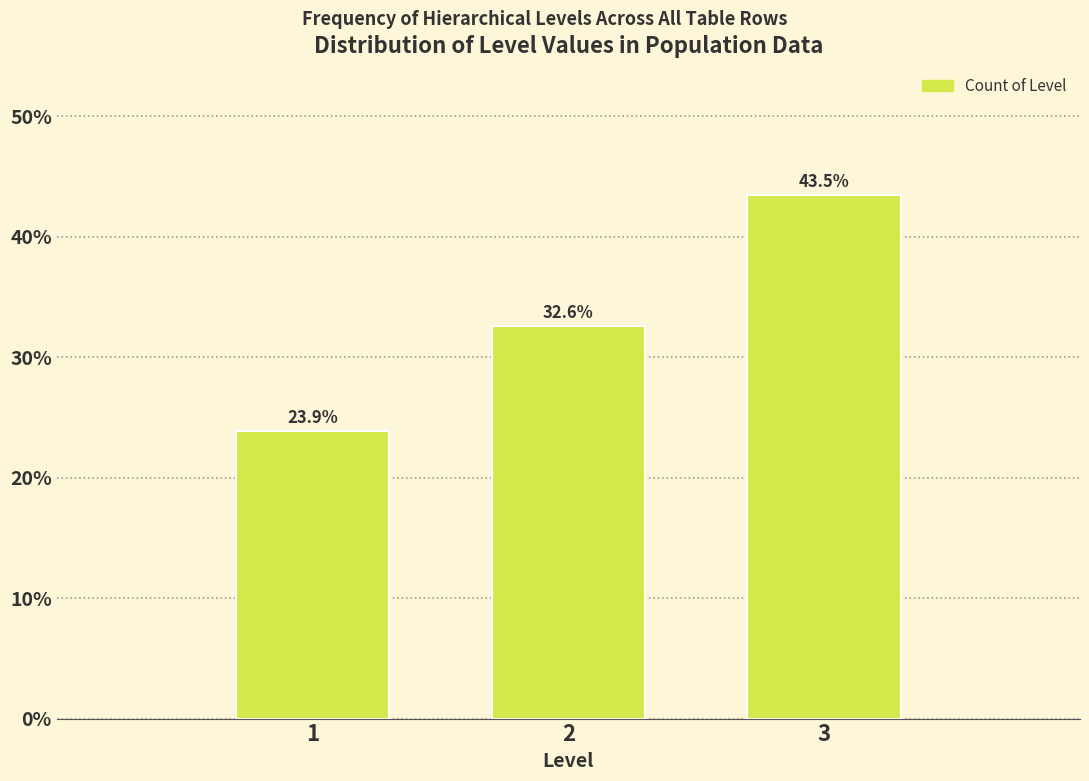

Reading left to right, extract all data points from this chart.

1=23.9	2=32.6	3=43.5